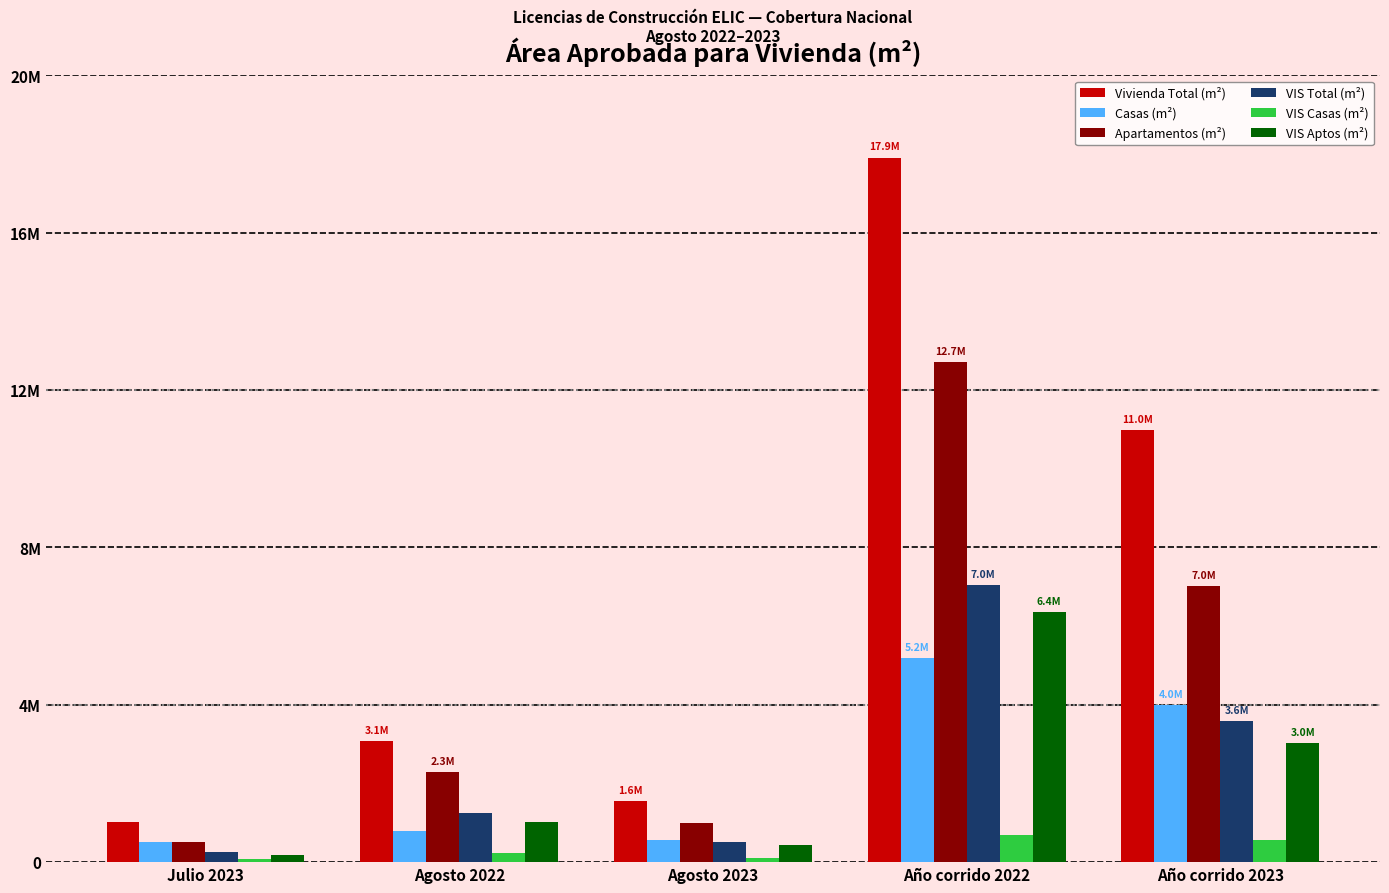

True or false: VIS Total (m²) has a value of 520242 at Agosto 2023.

True